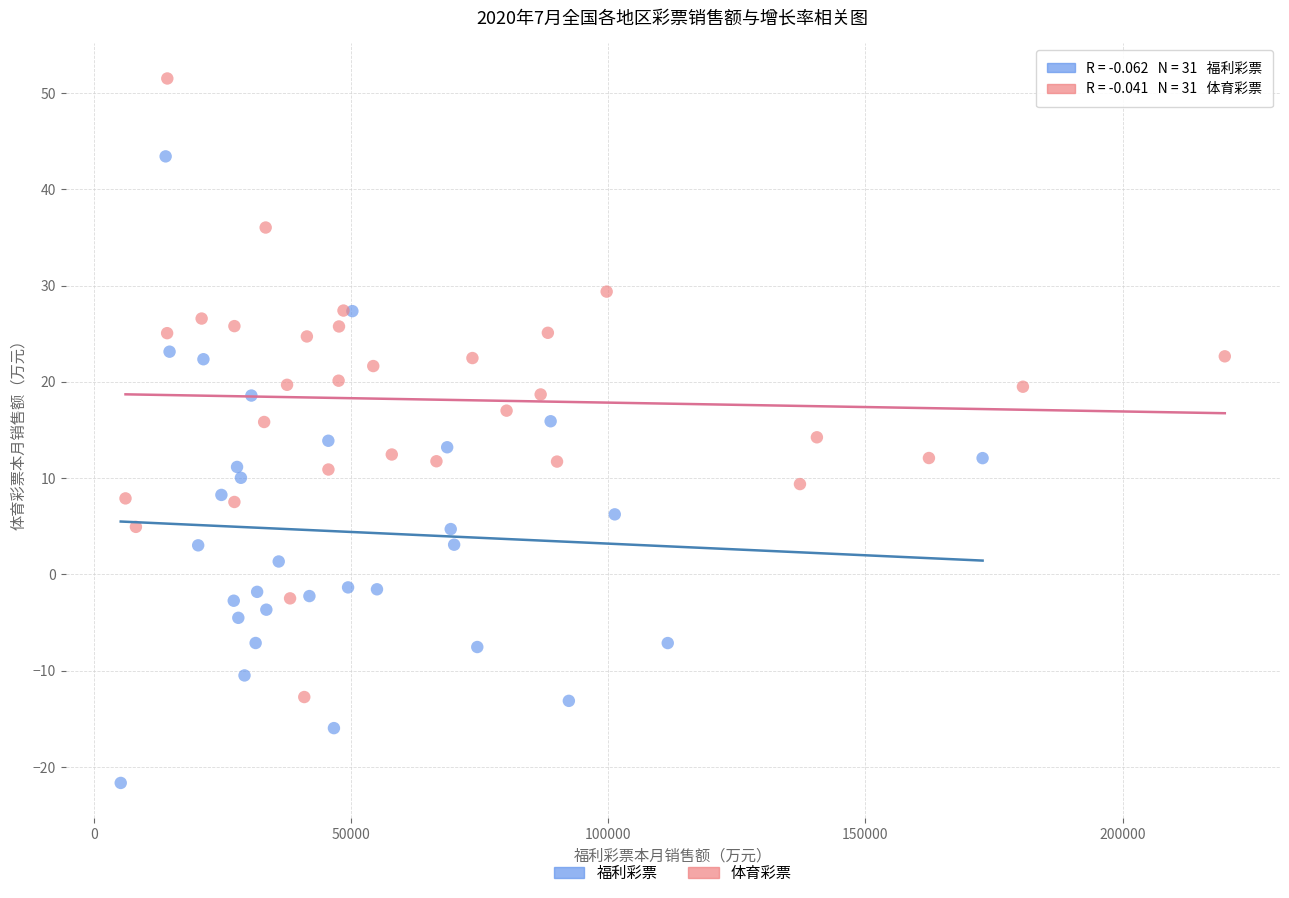

Which series contains the lowest Y value?

福利彩票